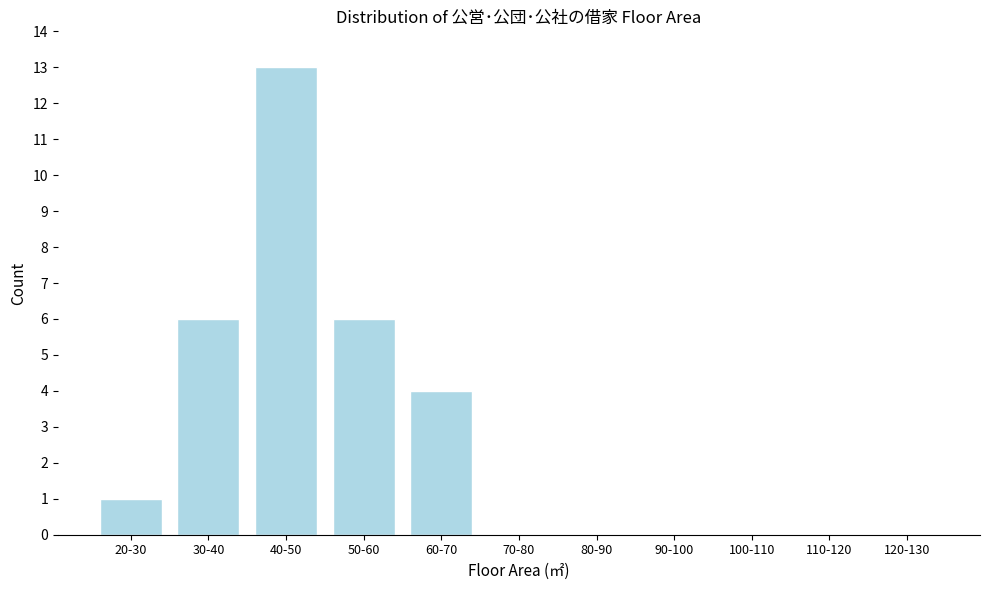

Reading left to right, extract all data points from this chart.

20-30=1	30-40=6	40-50=13	50-60=6	60-70=4	70-80=0	80-90=0	90-100=0	100-110=0	110-120=0	120-130=0